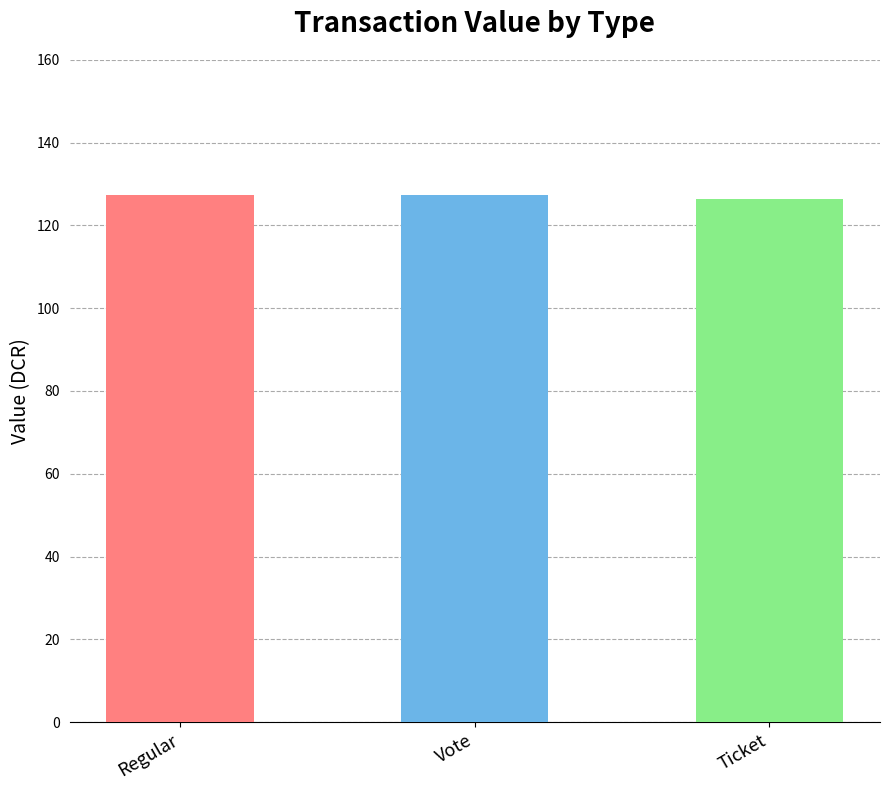

The chart shows a value of 193.3 at Regular. True or false?

False